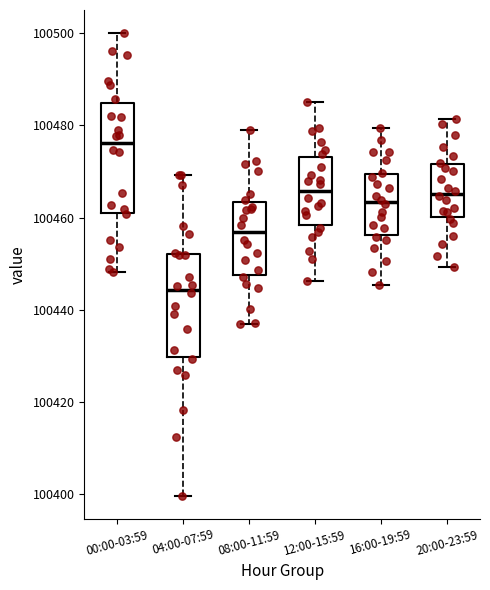

Where does the upper whisker of the box for 04:00-07:59 end on the y-axis? The values are not printed on the chart, so give them approximately, as read against the axis.

100470